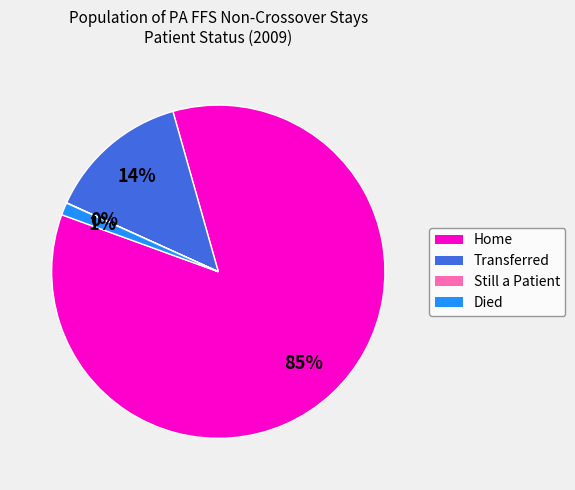

Do Home and Died together represent more than half of the pie?

Yes